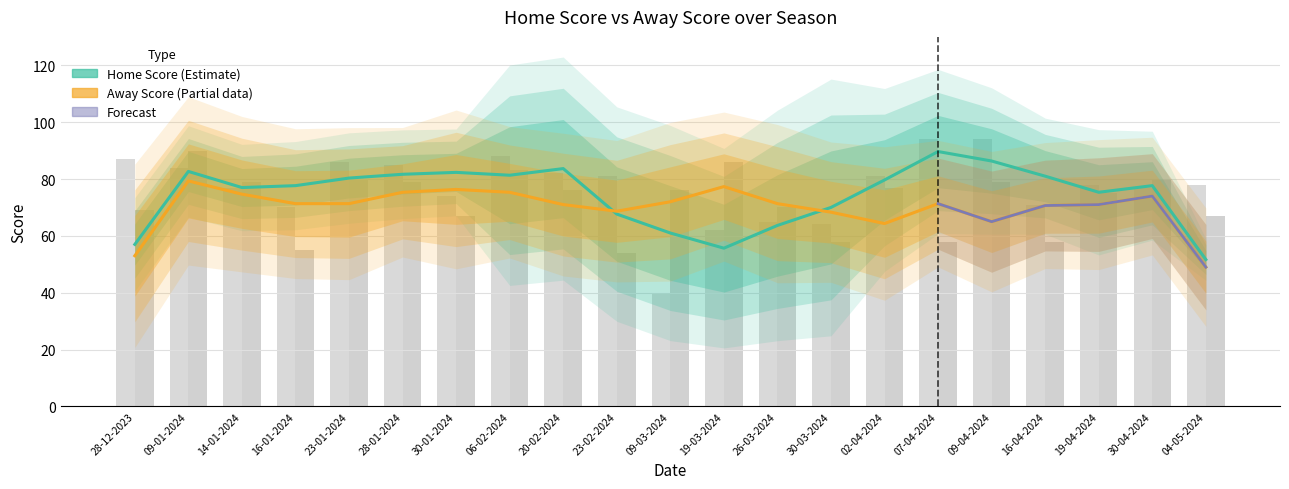

What is the label of the 15th bar from the left?

02-04-2024